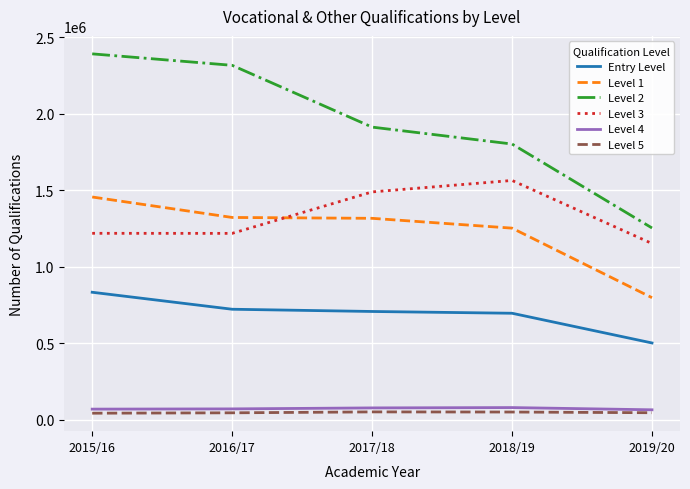

Is the value of Level 2 at 2017/18 greater than the value of Entry Level at 2016/17?

Yes